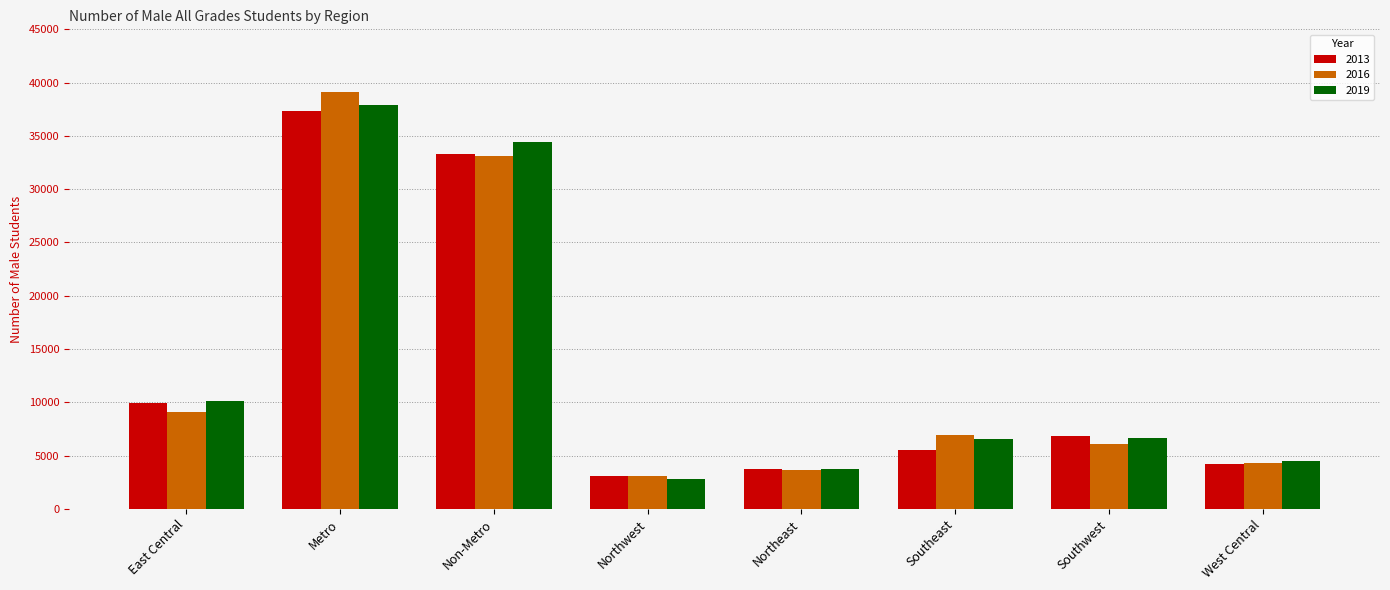

List the series in order of their peak value, highest first.

2016, 2019, 2013